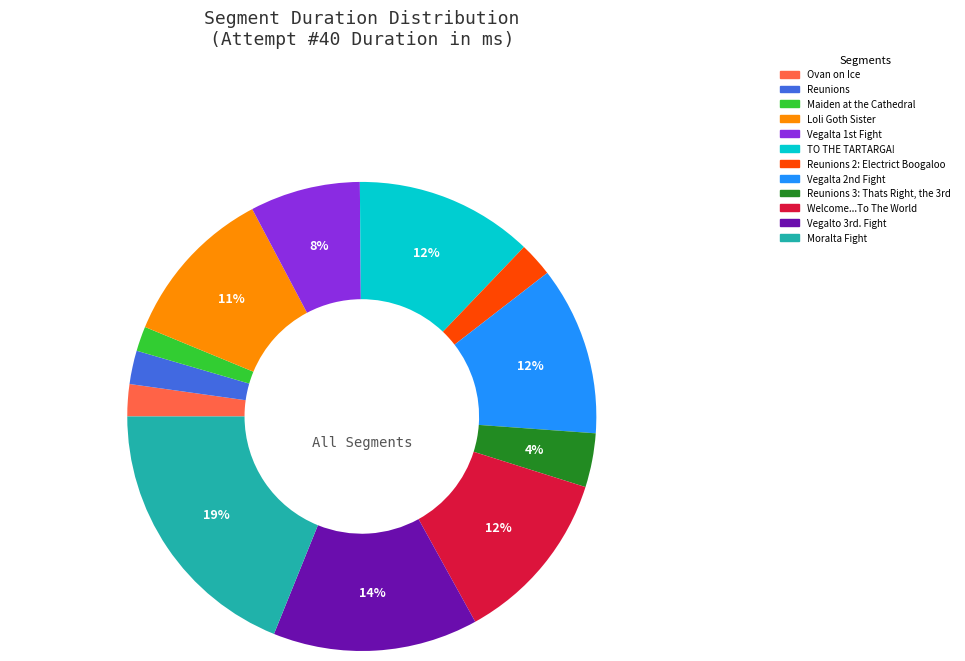

Does any single category account for the majority?

No